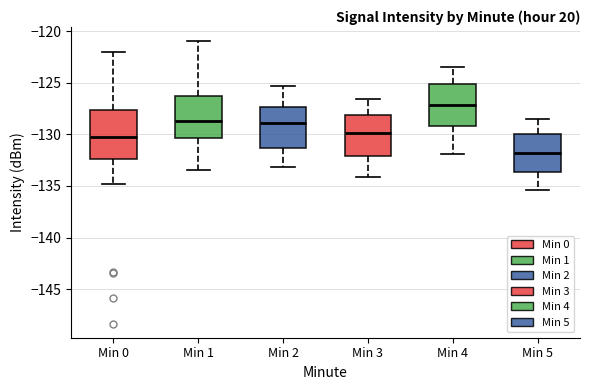

Where does the median line of the box for Min 5 sit on the y-axis? The values are not printed on the chart, so give them approximately, as read against the axis.

-132.0